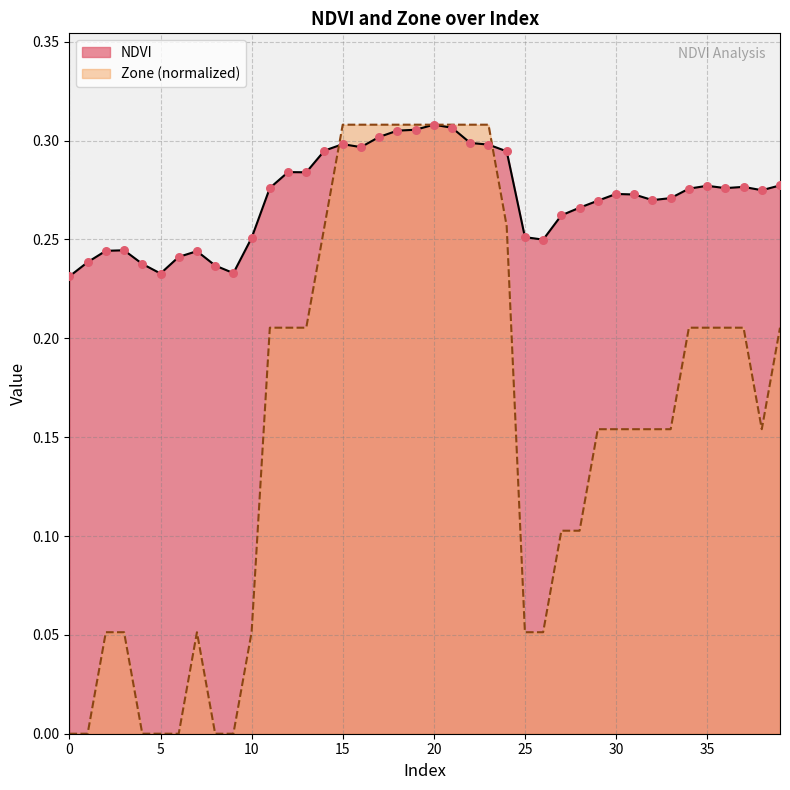

At how many categories does at least one series exceed 0?

40